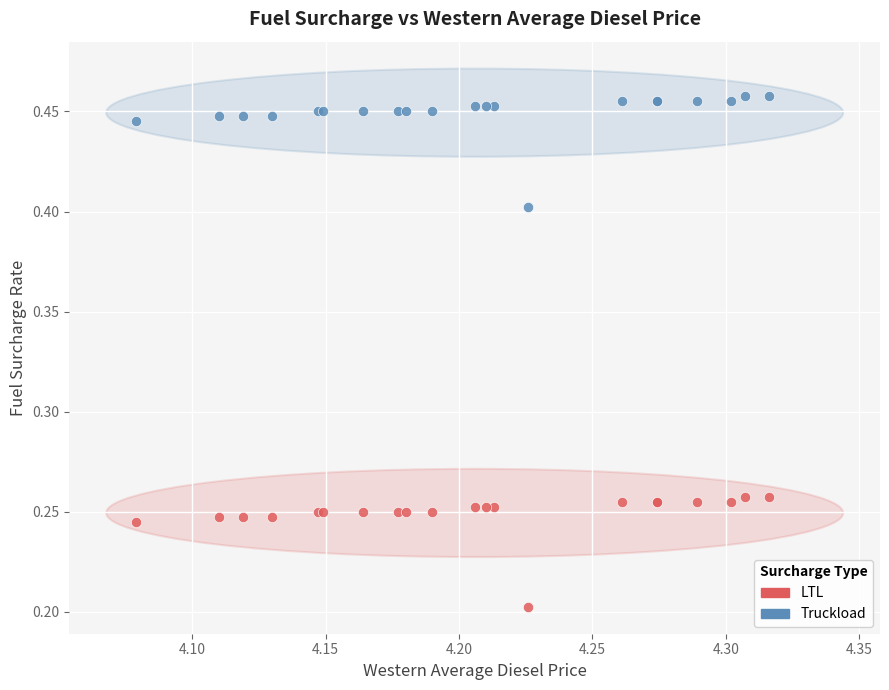

Which series reaches the maximum Y coordinate?

Truckload